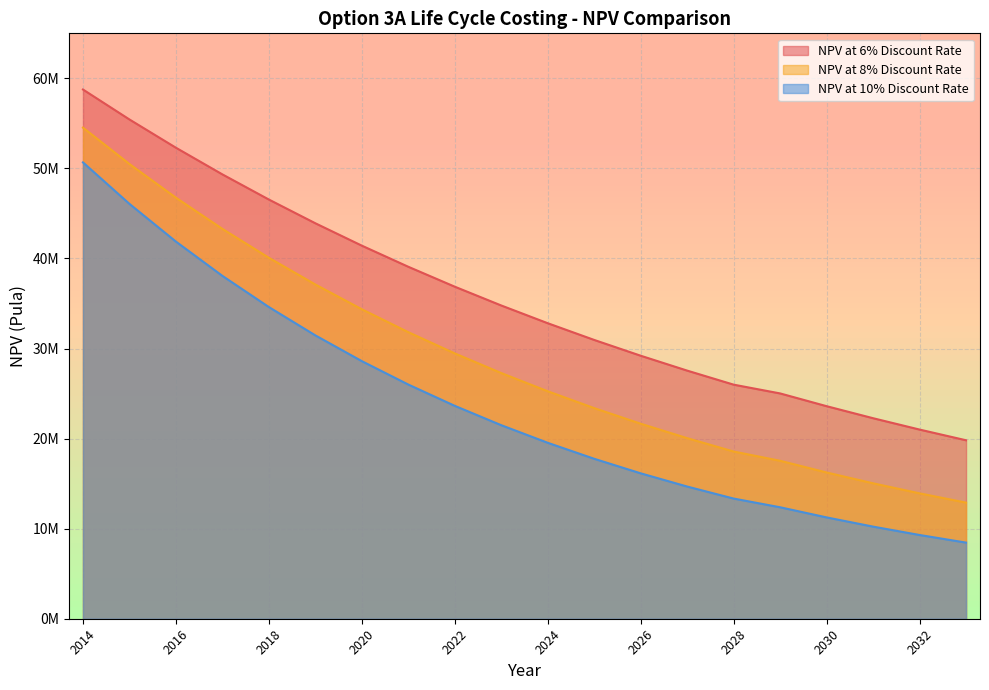

What is the value of the NPV at 8% Discount Rate point at the 3rd from the left?

46749236.9